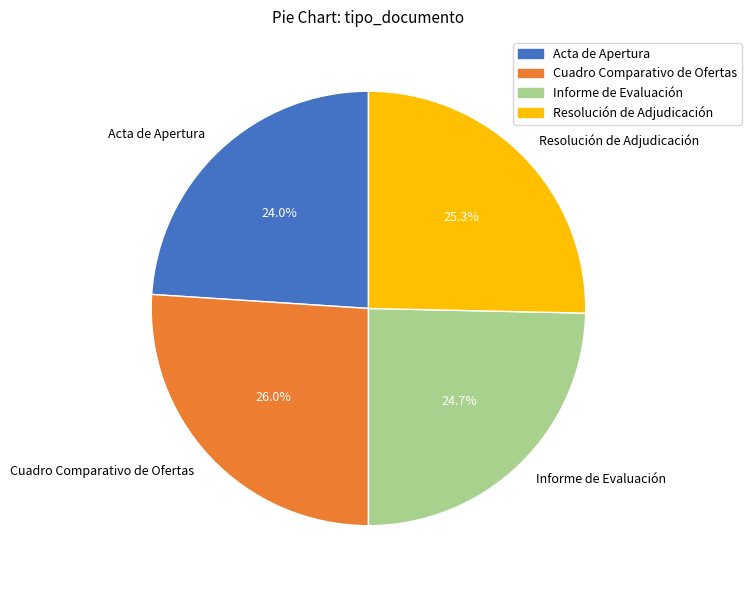

Rank the categories by value from highest to lowest.

Cuadro Comparativo de Ofertas, Resolución de Adjudicación, Informe de Evaluación, Acta de Apertura